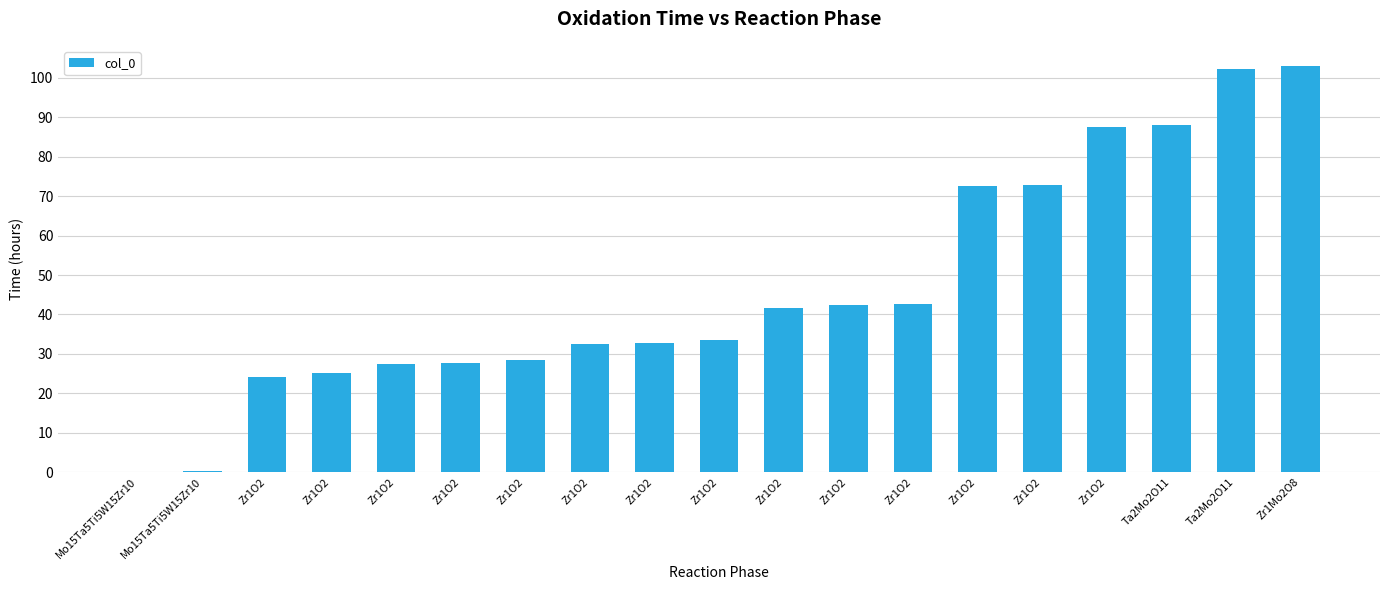

What is the maximum value shown in the chart?

103.0